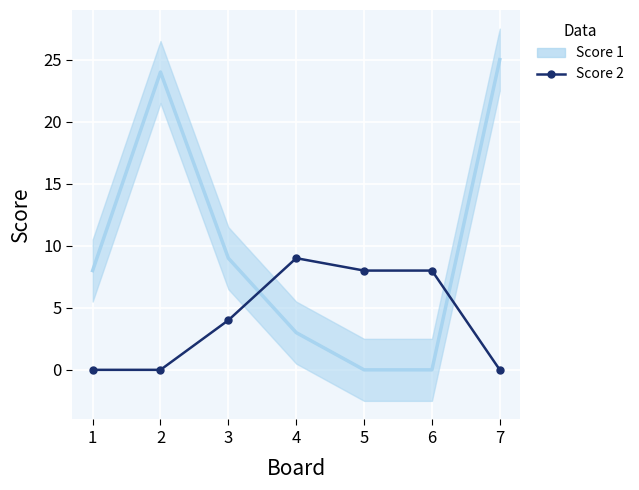

True or false: Score 2 and Score 1 intersect in this chart.

True